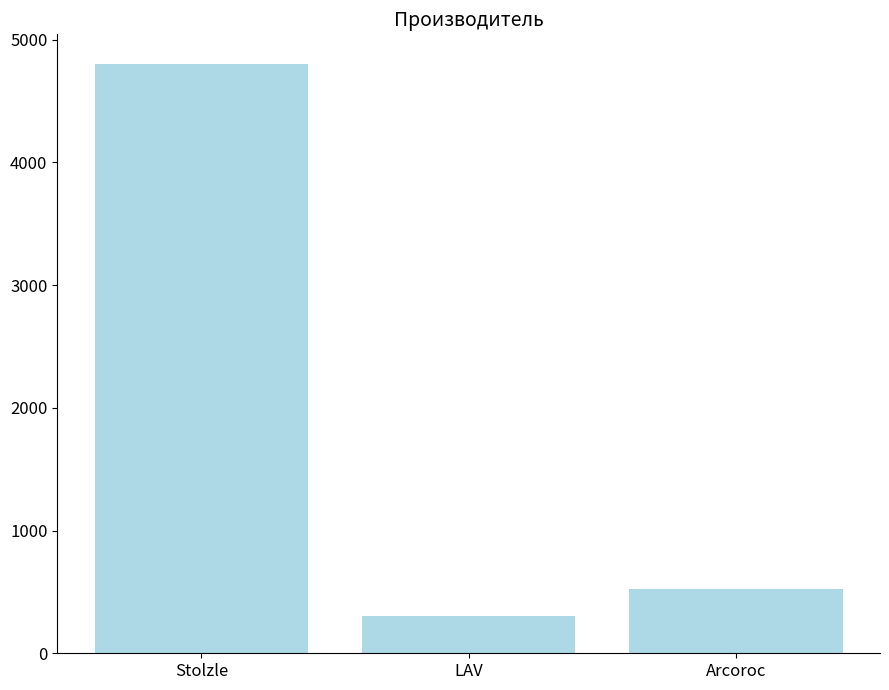

What is the change in value from Stolzle to LAV?

-4498